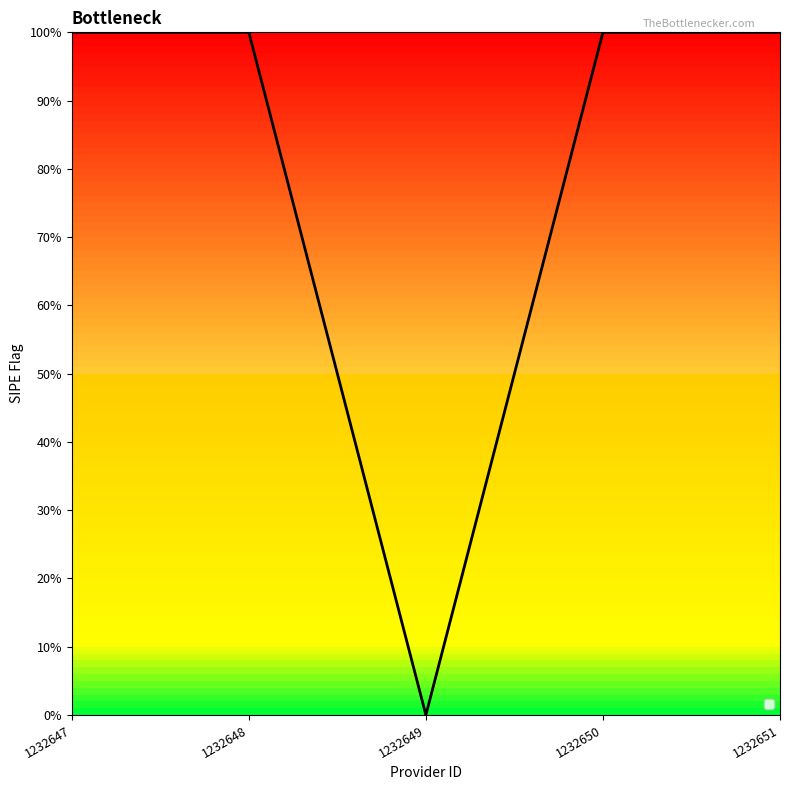

Does the chart display data point markers on the line(s)?

No